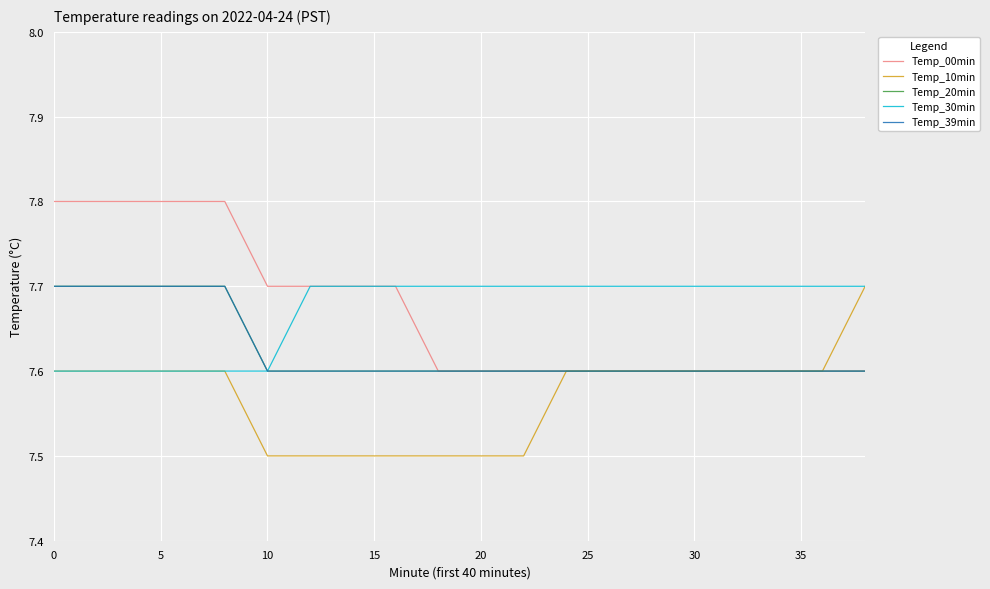

Is this an area chart (filled region under the line)?

No